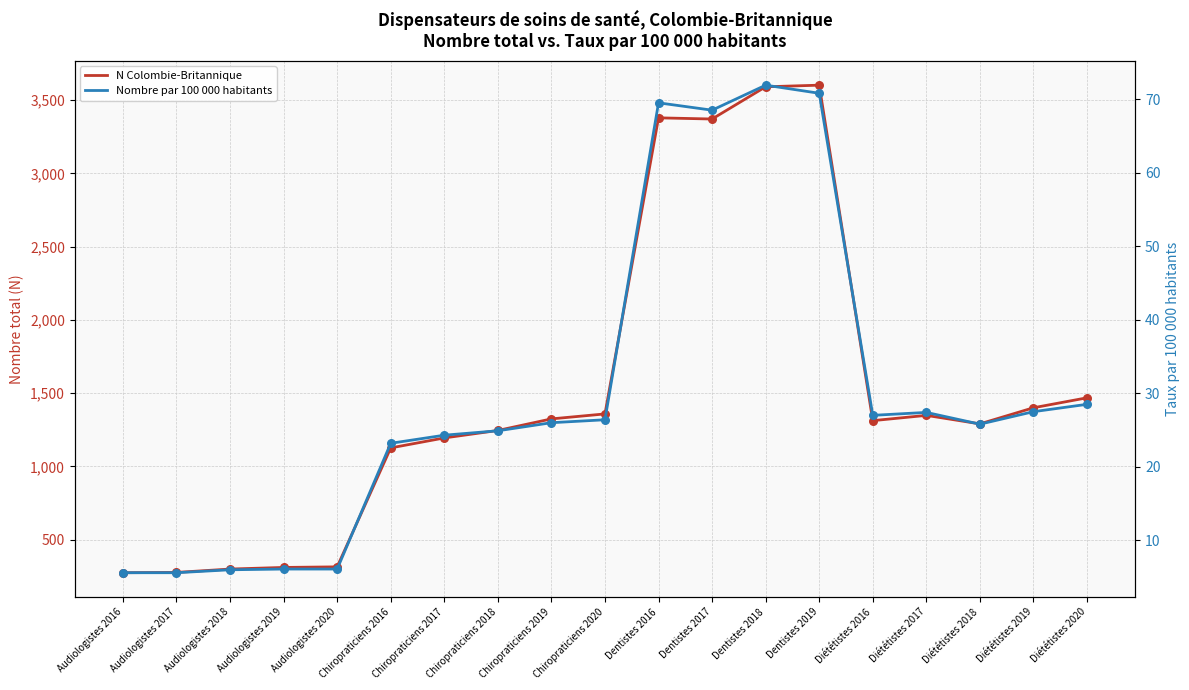

Which series has the largest total across all categories?

N Colombie-Britannique